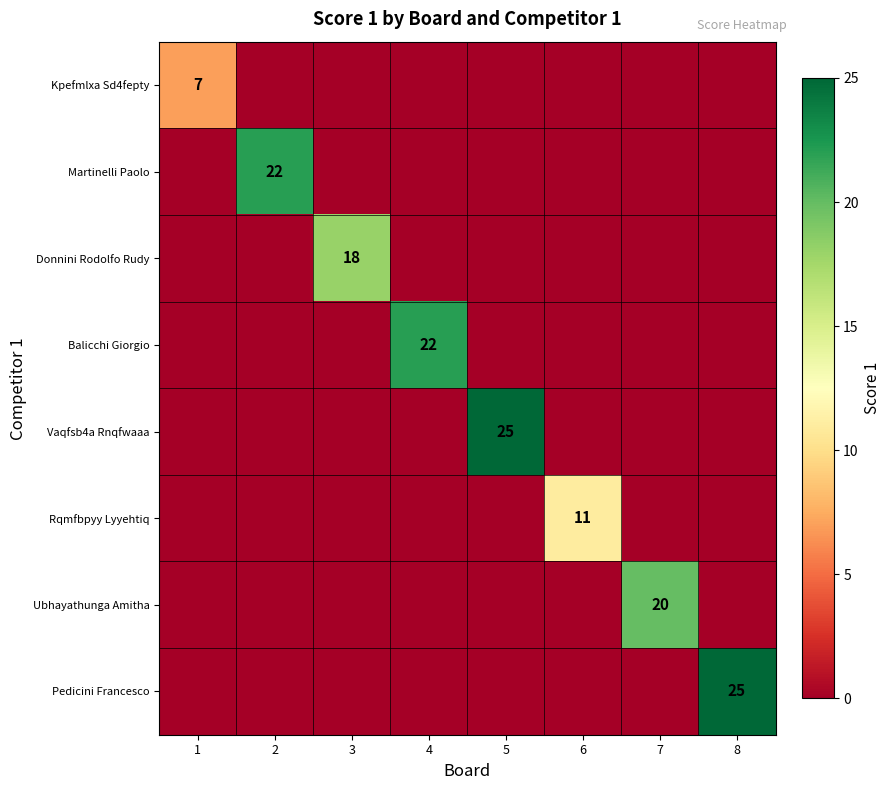

Is it true that Balicchi Giorgio equals 22 at 4?

True